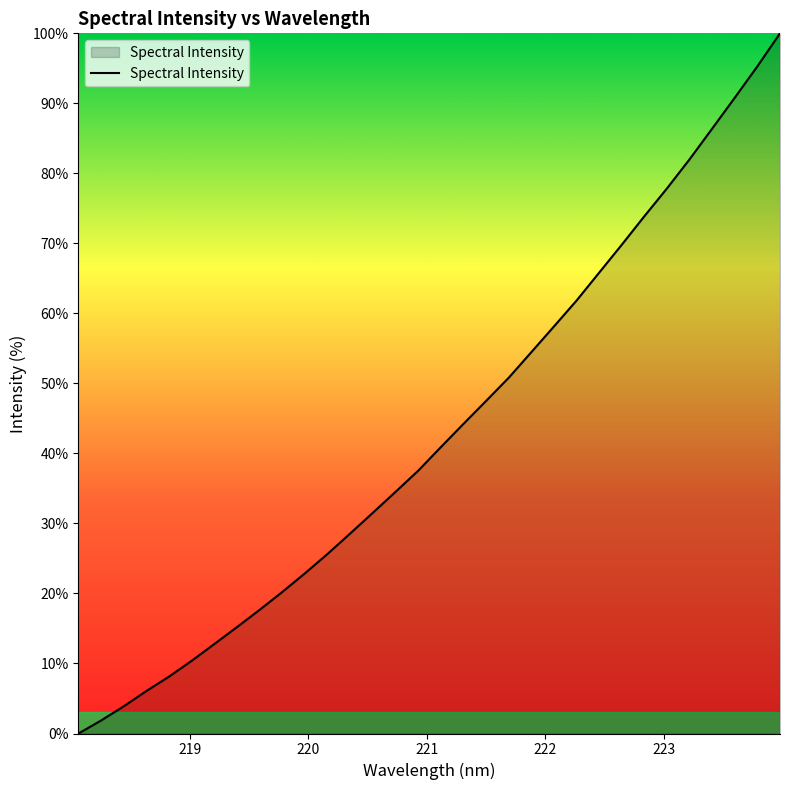

Reading left to right, list all the values displayed in this chart.

0.0	1.9	3.9	6.1	8.1	10.4	12.8	15.2	17.7	20.2	22.9	25.7	28.6	31.5	34.5	37.5	40.9	44.2	47.5	50.8	54.5	58.1	61.8	65.8	69.8	73.9	77.9	82.0	86.4	90.8	95.3	100.0